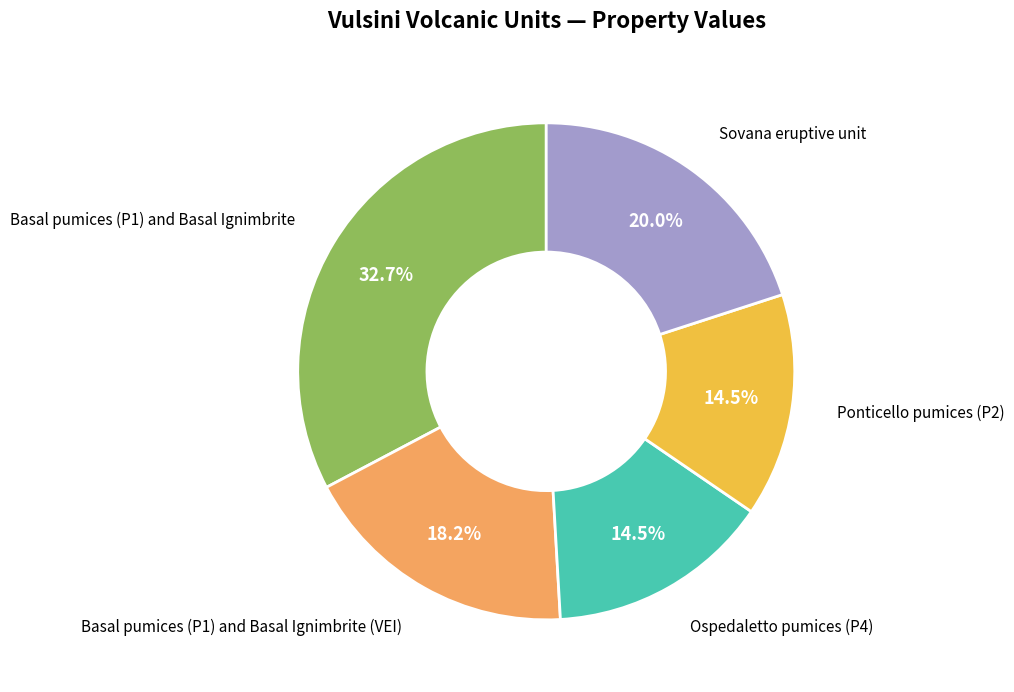

Is there any slice that represents more than half of the pie?

No